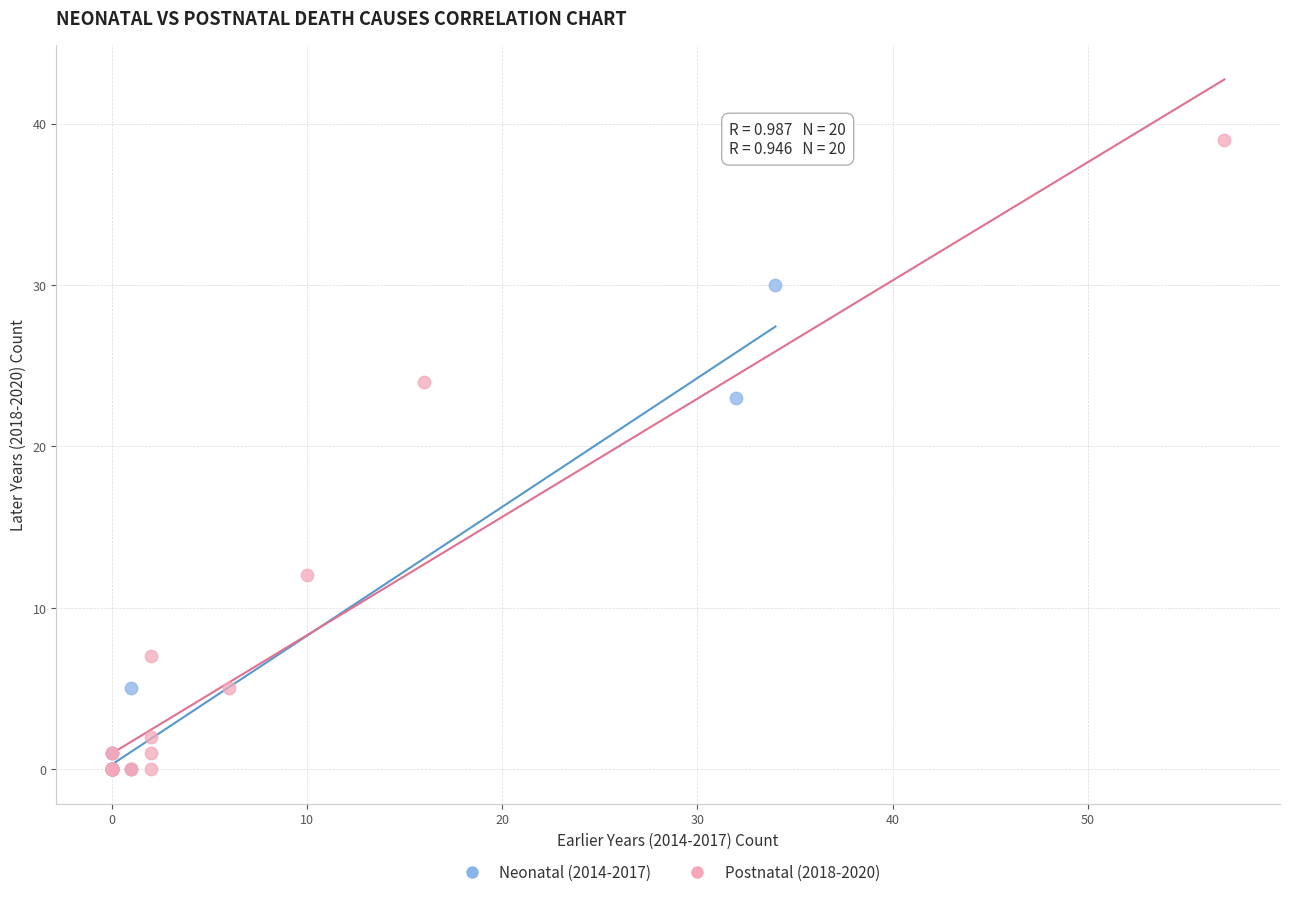

Which series has the widest spread of Y values?

Postnatal (2018-2020)